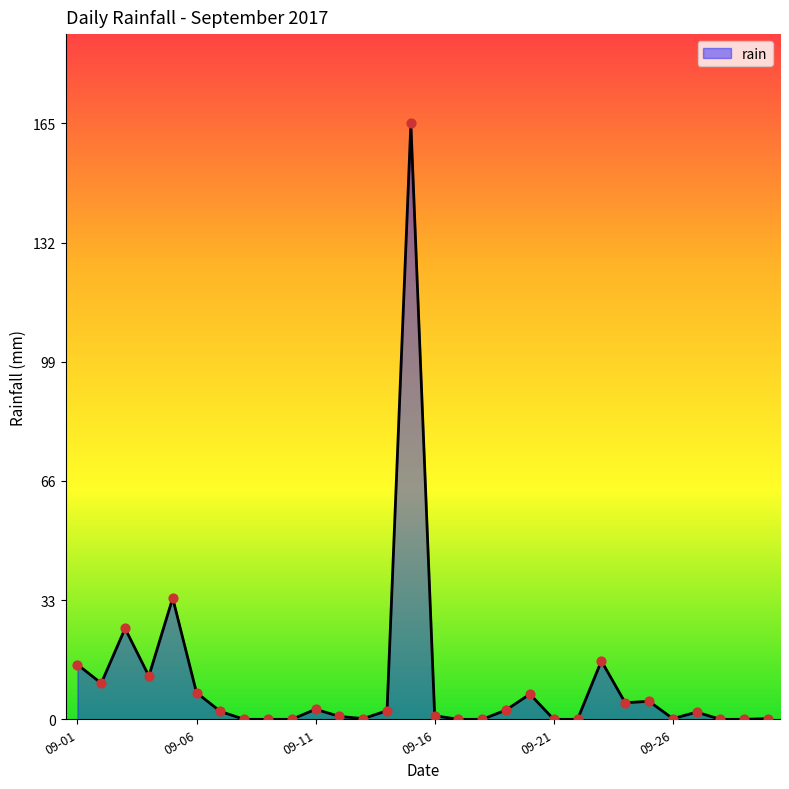

What is the greatest value displayed?

165.2